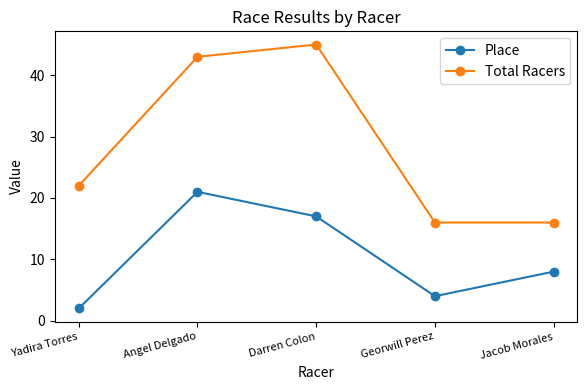

True or false: Place and Total Racers cross at least once.

False